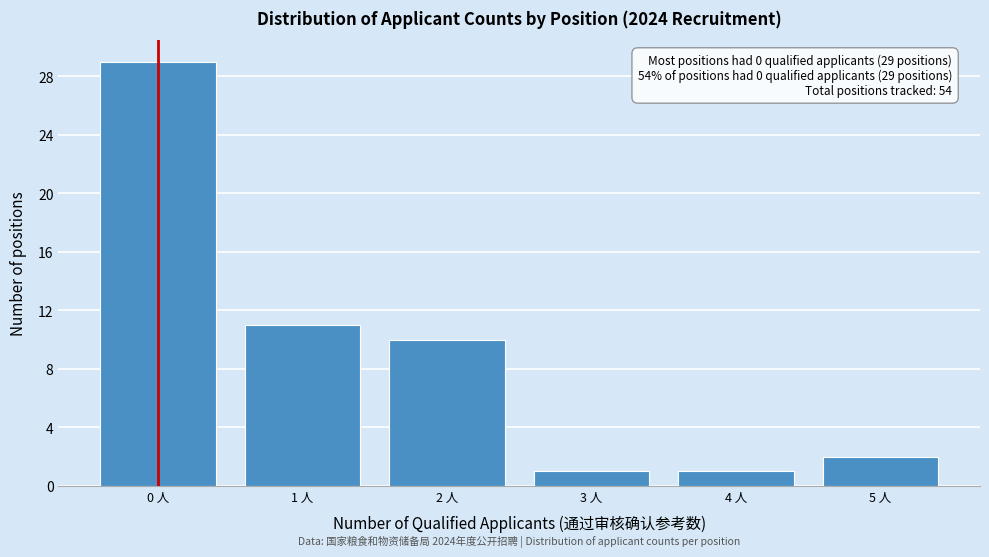

Reading left to right, transcribe all the data shown in this chart.

0 人=29	1 人=11	2 人=10	3 人=1	4 人=1	5 人=2